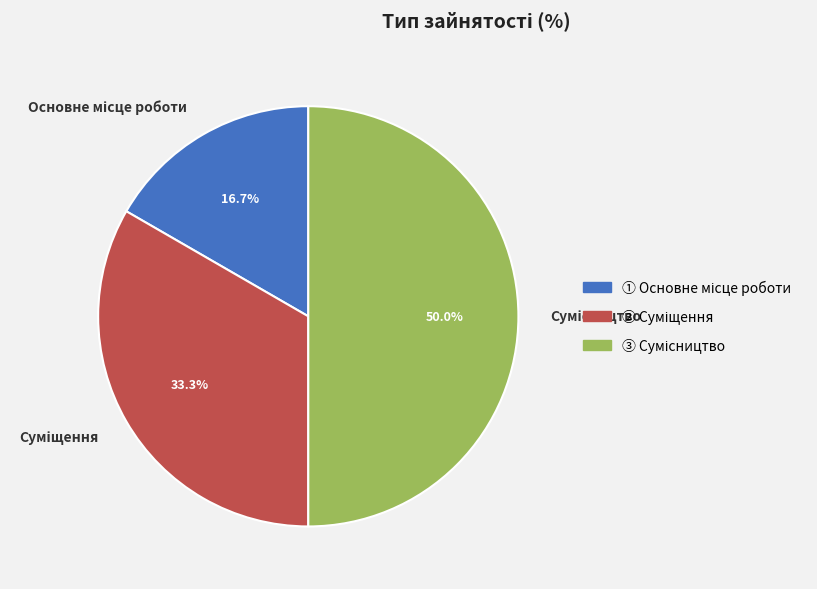

What is the smallest slice in the pie chart?

Основне місце роботи